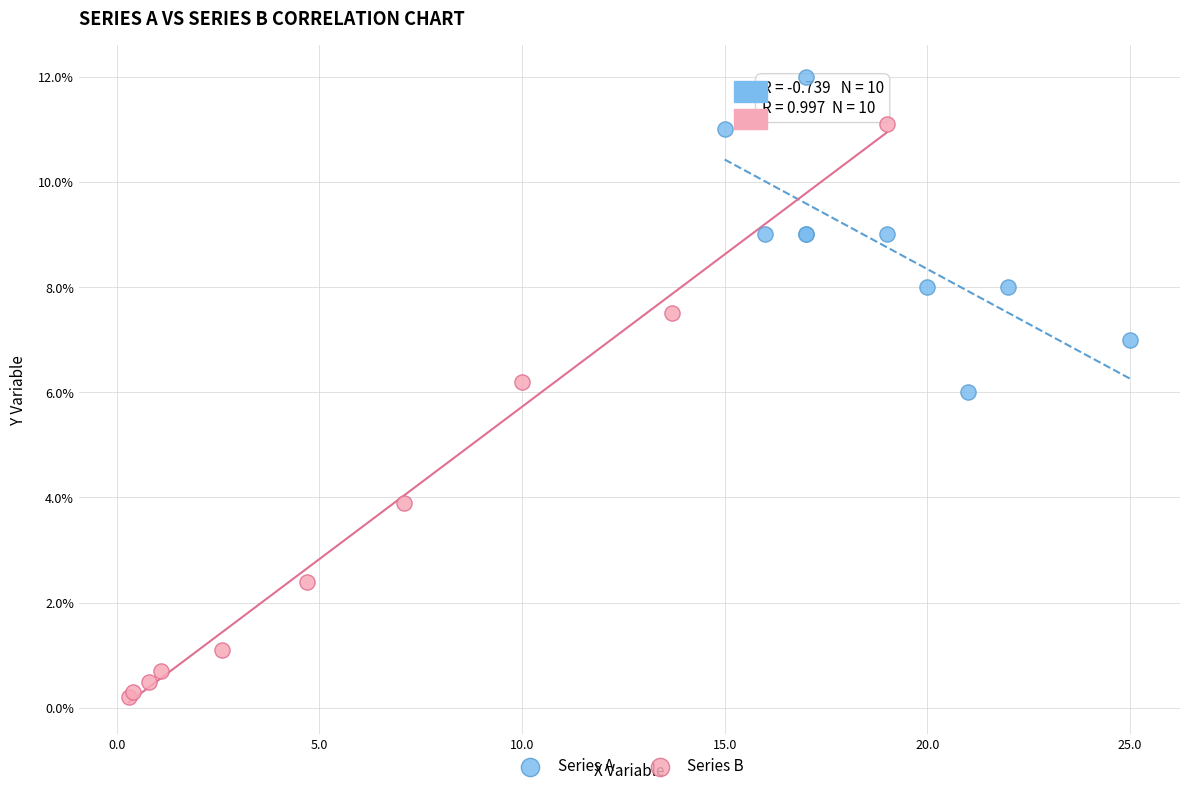

Which series has the widest spread of Y values?

Series B